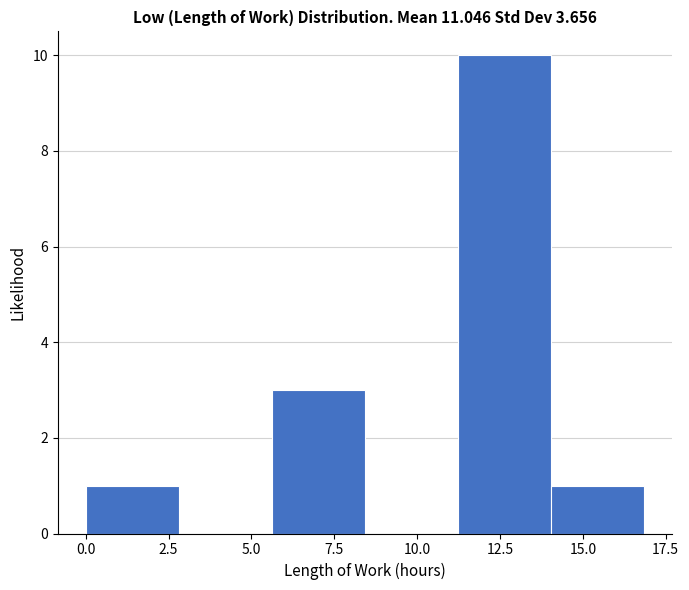

Reading left to right, transcribe this chart: for each bar, give the range it covers on the x-axis and its height. Neither the bar edges nor the heights are printed on the chart, so give them approximately, as read against the axes.

0.0 to 3.0: 1
3.0 to 5.5: 0
5.5 to 8.5: 3
8.5 to 11.0: 0
11.0 to 14.0: 10
14.0 to 17.0: 1